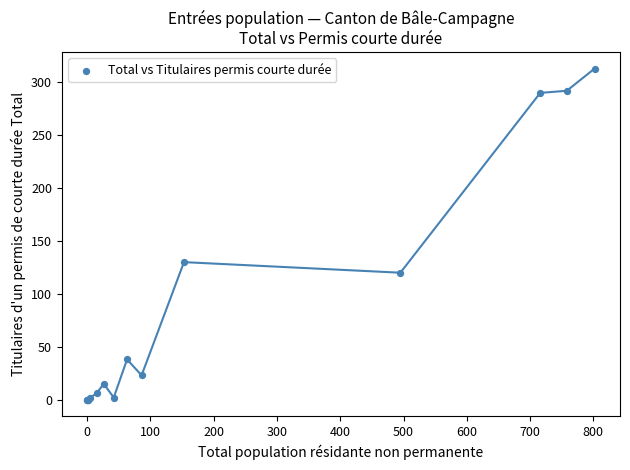

What Y value in the scatter plot is closest to 156?

130